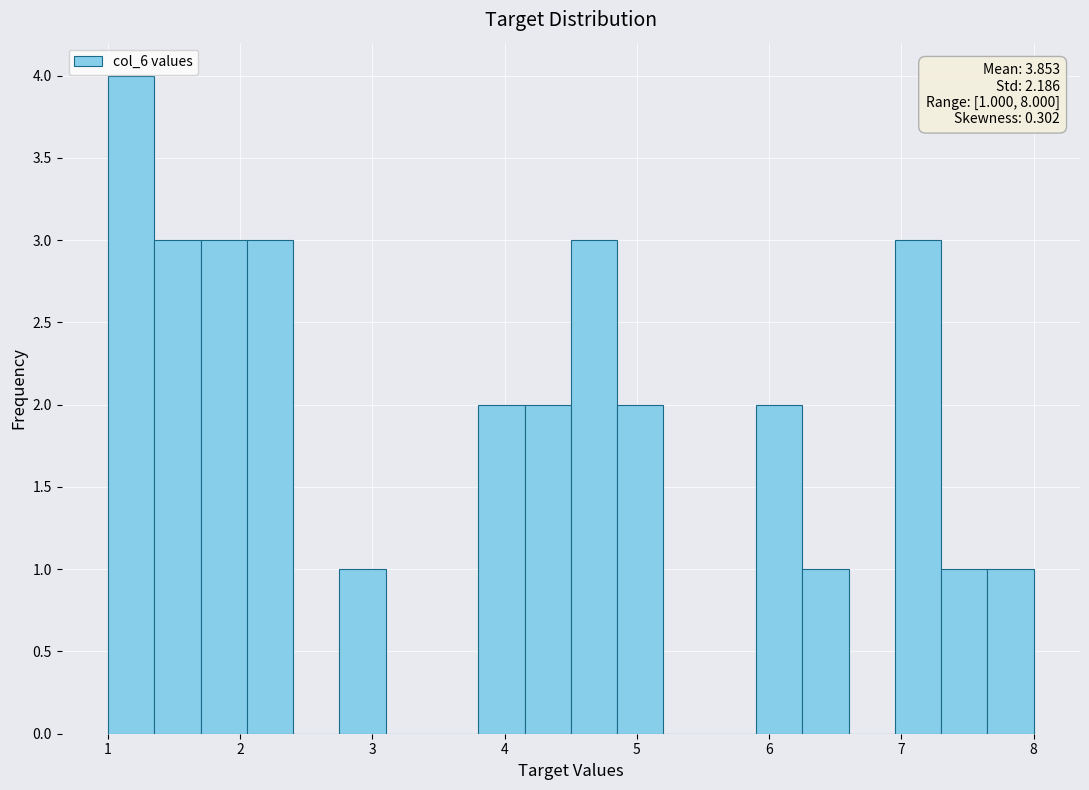

Read against the x-axis, roughly where is the centre of the tallest bar?

1.2